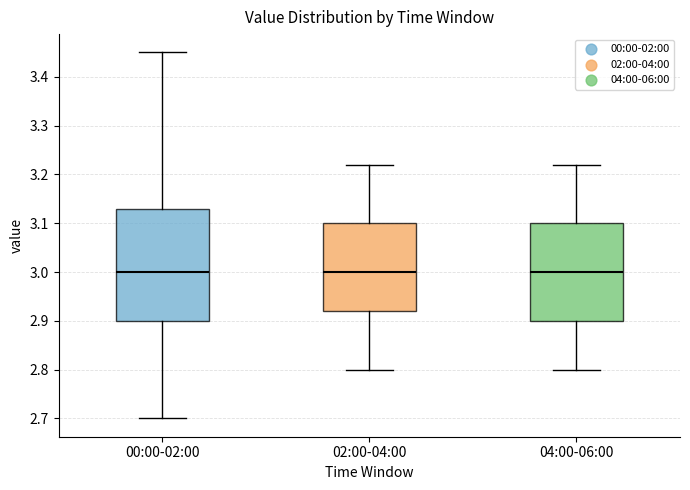

Comparing the boxes themselves (not the whiskers), which one is the tallest?

00:00-02:00